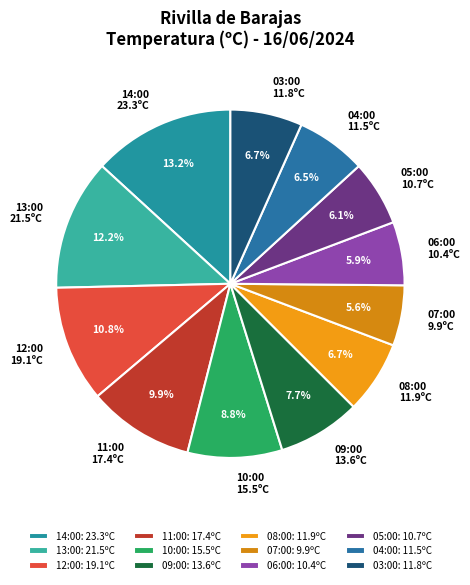

Is the sum of 04:00 and 14:00 greater than half?

No